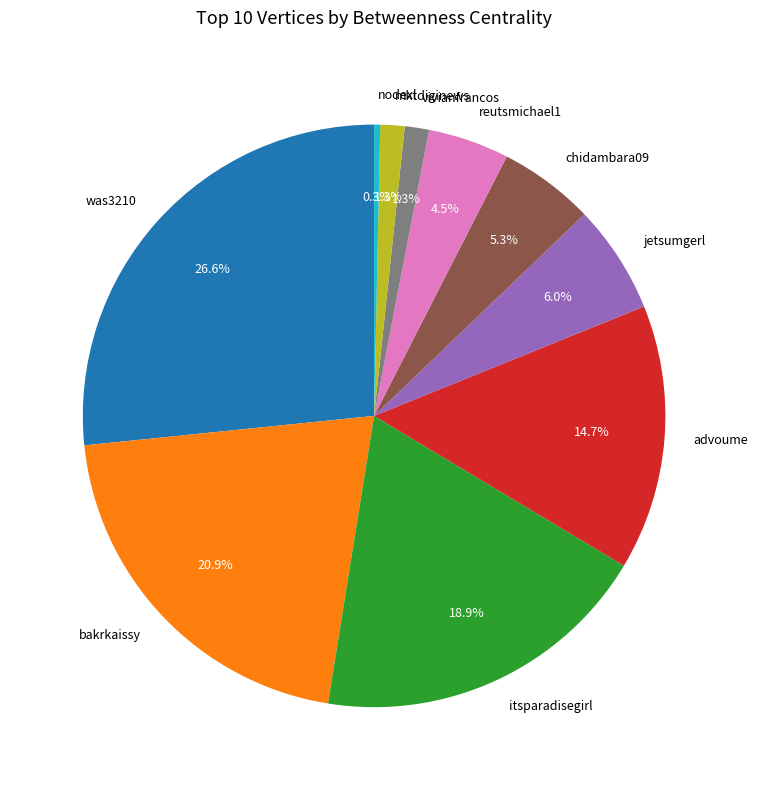

Does mktdiginews account for over 50% of the chart?

No